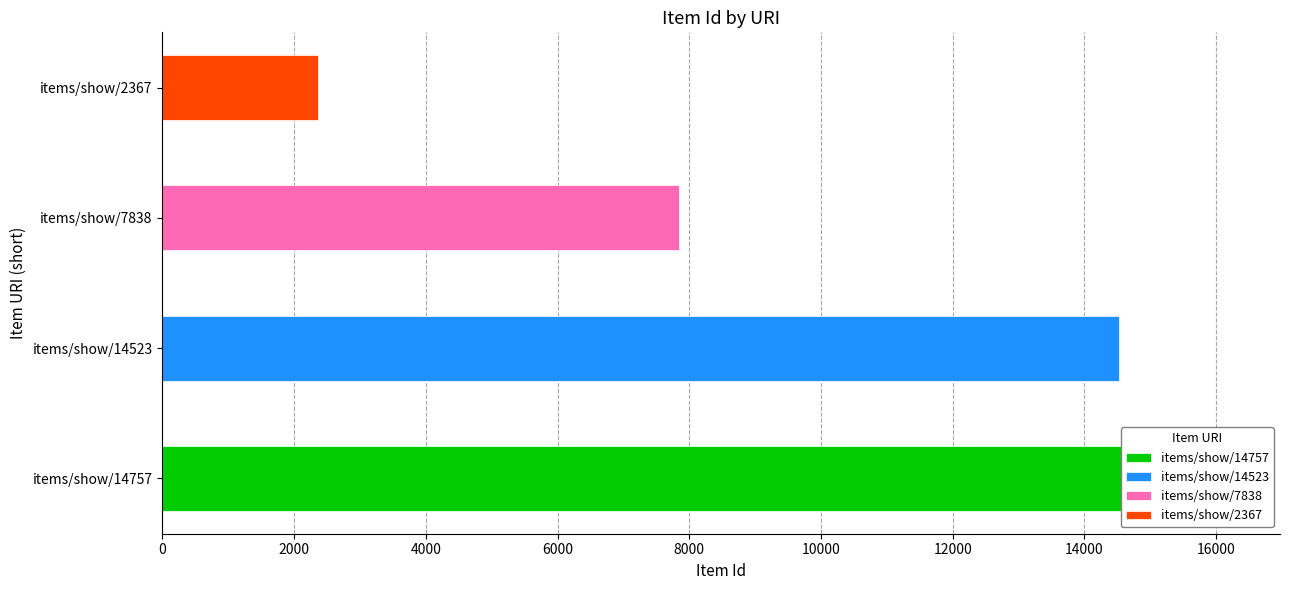

How many data points are above 14523?

1